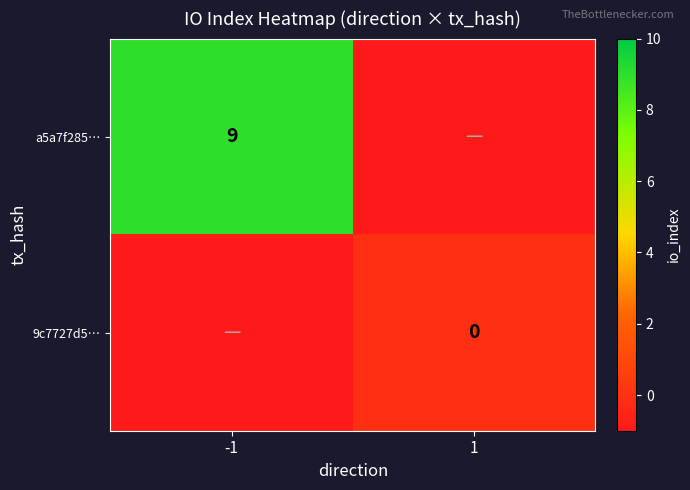

The a5a7f285… series shows 9 at -1. True or false?

True